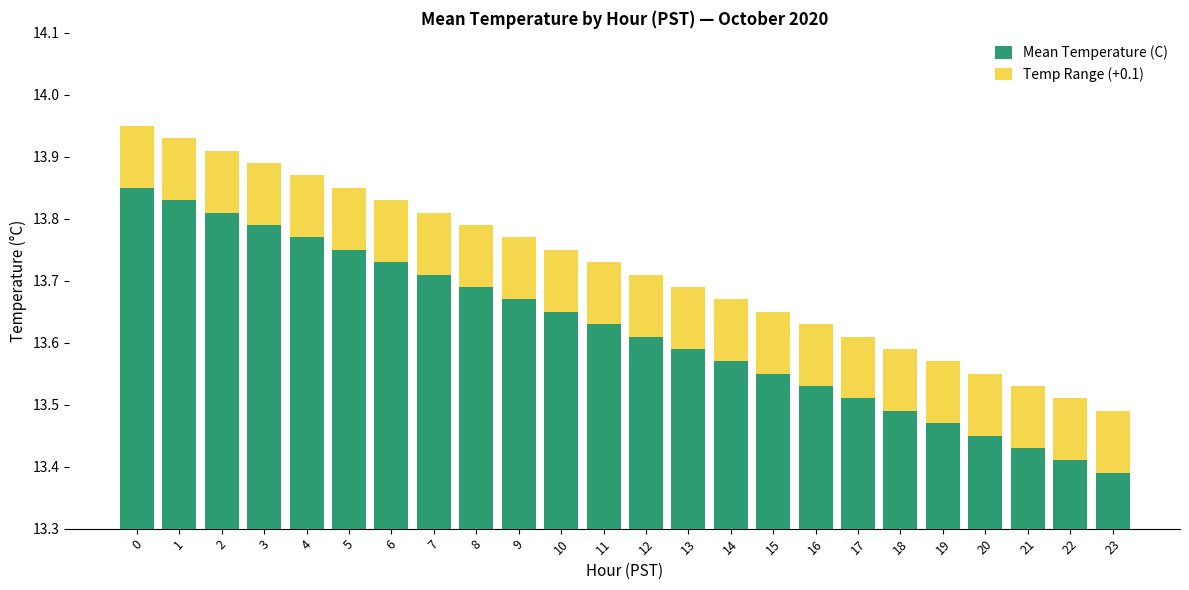

List the series in order of their overall mean, lowest first.

Temp Range (+0.1), Mean Temperature (C)